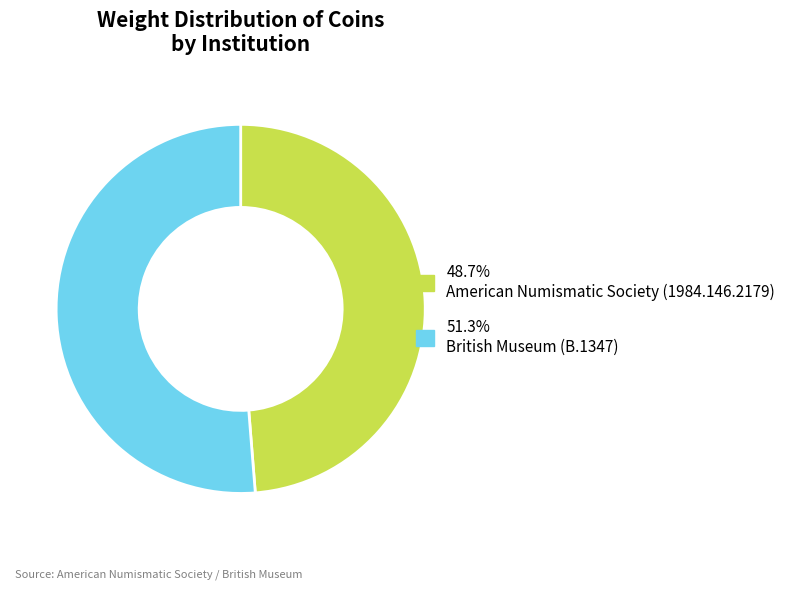

Is there a majority slice in this chart?

Yes